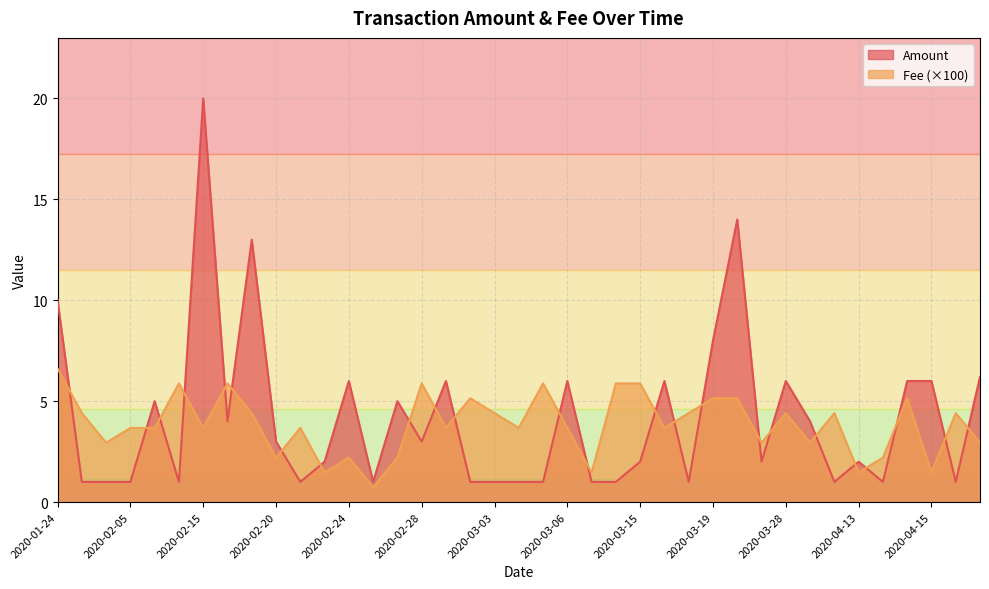

Is the value of Amount at 2020-04-14 greater than the value of Fee at 2020-04-14?

Yes